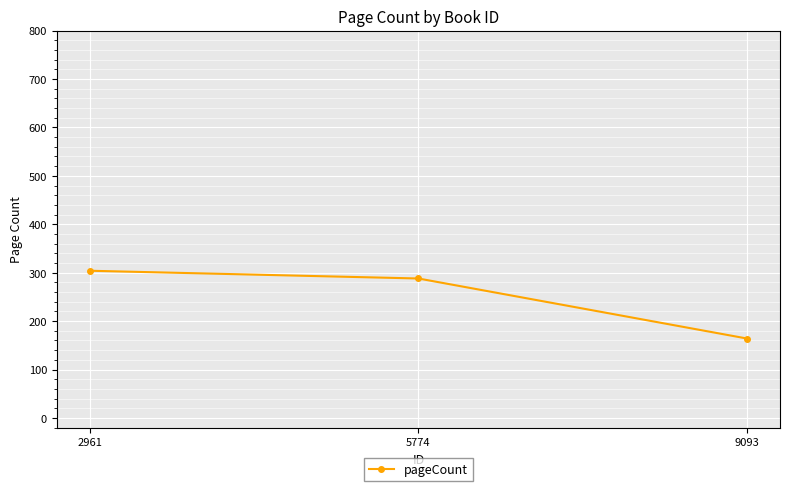

What is the value of the 2nd point from the left?

288